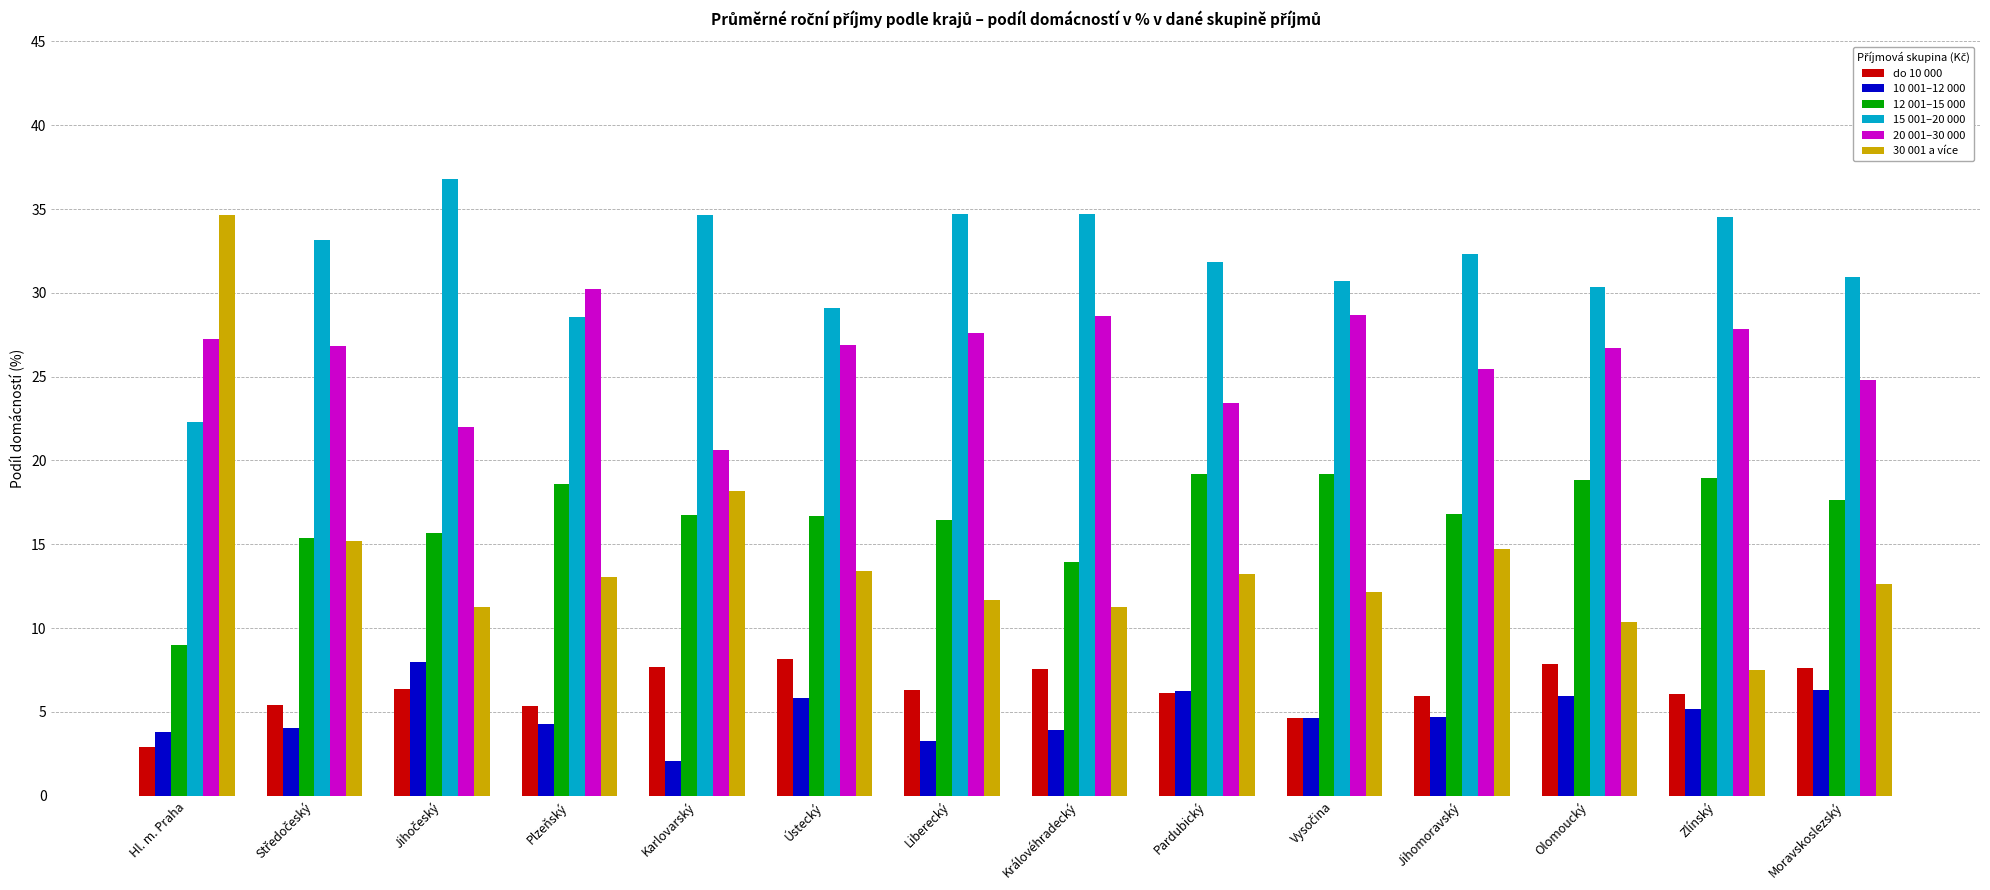

What are all the series names shown in the legend?

do 10 000, 10 001–12 000, 12 001–15 000, 15 001–20 000, 20 001–30 000, 30 001 a více